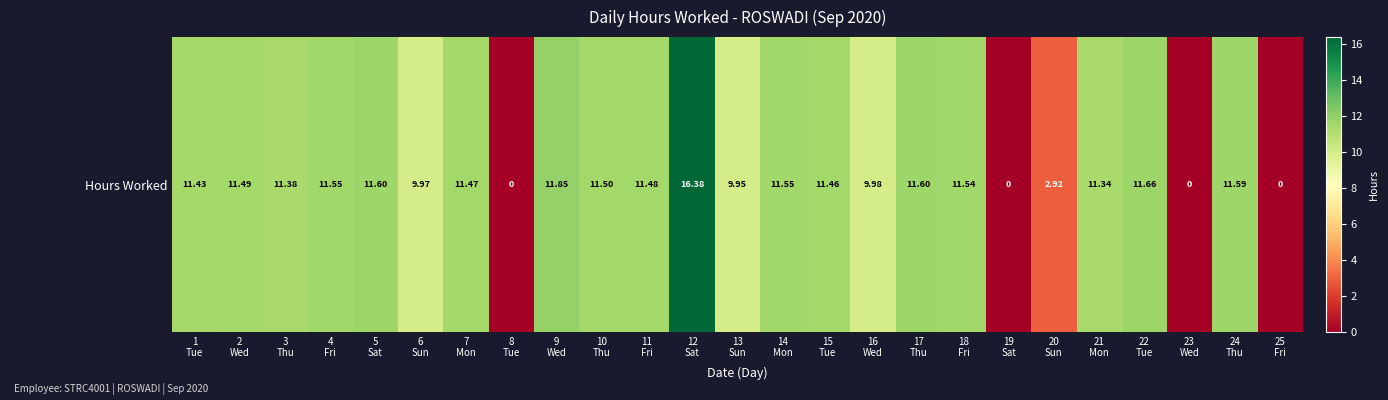

Reading left to right, what are all the values shown in this chart?

1
Tue=11.4	2
Wed=11.5	3
Thu=11.4	4
Fri=11.6	5
Sat=11.6	6
Sun=10.0	7
Mon=11.5	8
Tue=0.0	9
Wed=11.8	10
Thu=11.5	11
Fri=11.5	12
Sat=16.4	13
Sun=9.9	14
Mon=11.6	15
Tue=11.5	16
Wed=10.0	17
Thu=11.6	18
Fri=11.5	19
Sat=0.0	20
Sun=2.9	21
Mon=11.3	22
Tue=11.7	23
Wed=0.0	24
Thu=11.6	25
Fri=0.0